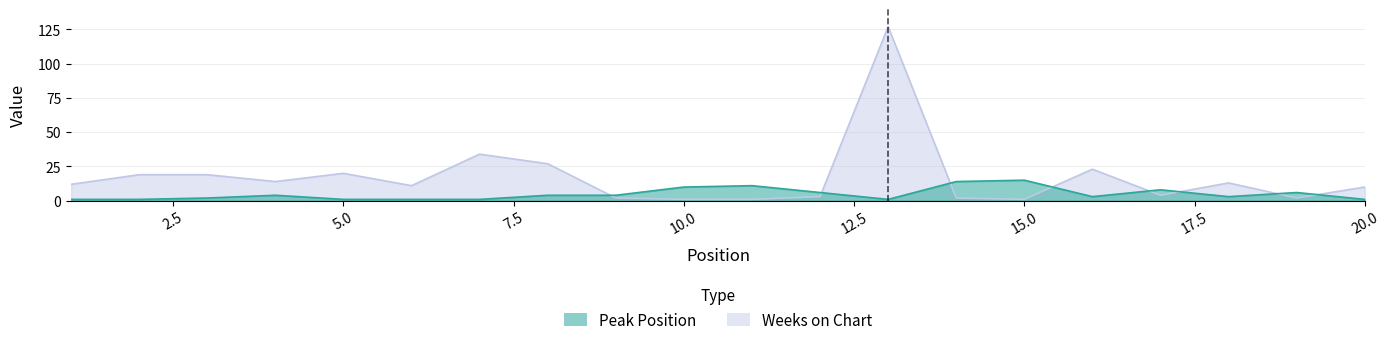

What is the minimum value shown in the chart?

1